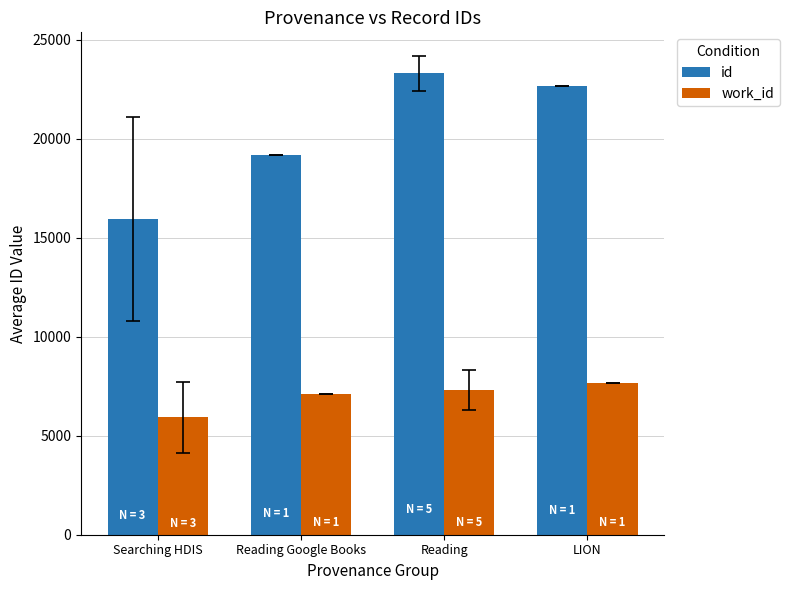

Which series has the largest total across all categories?

id